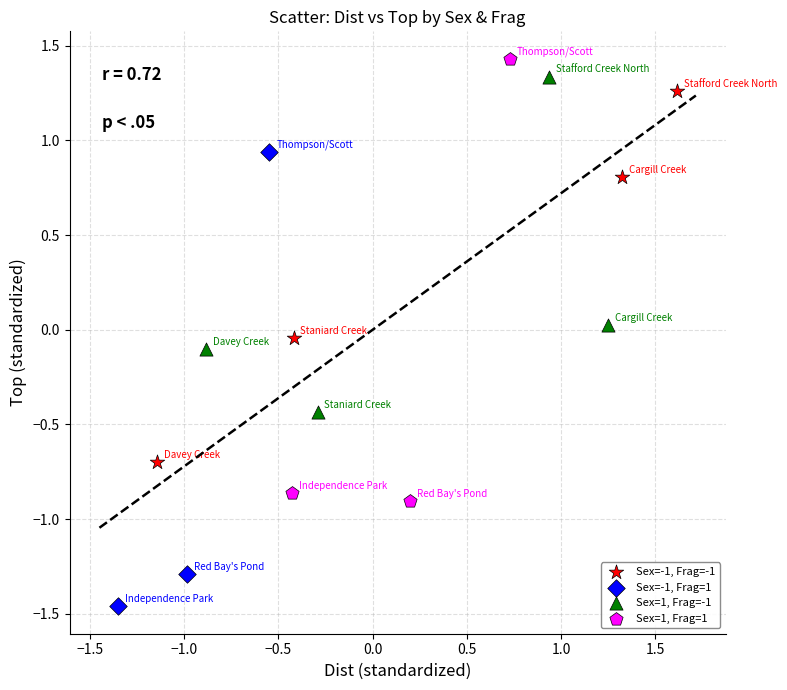

What are all the series names shown in the legend?

Sex=-1, Frag=-1, Sex=-1, Frag=1, Sex=1, Frag=-1, Sex=1, Frag=1